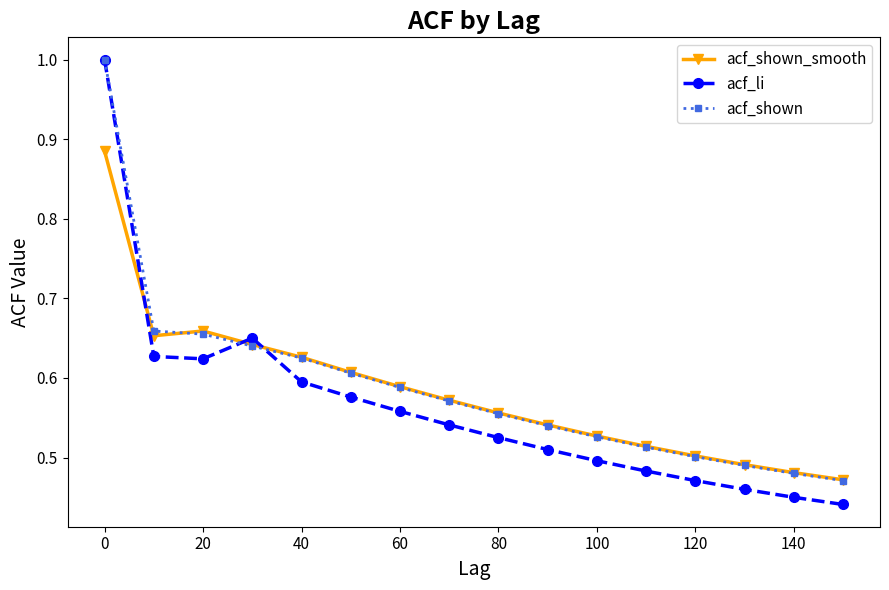

What is the highest value of the acf_li series?

1.0